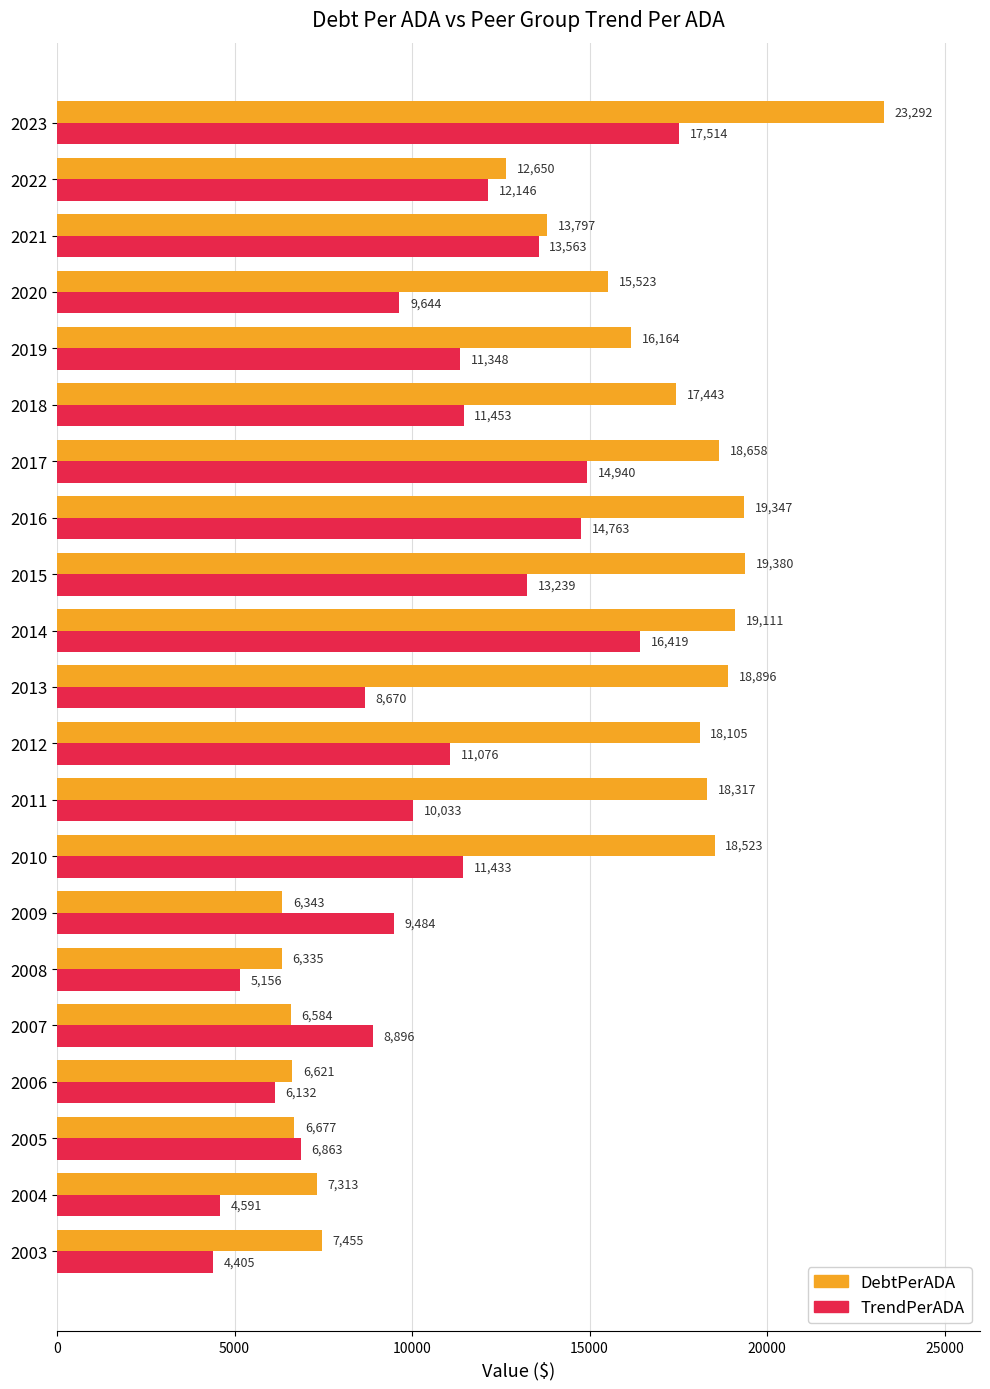

How many values in the TrendPerADA series exceed 11076?

11